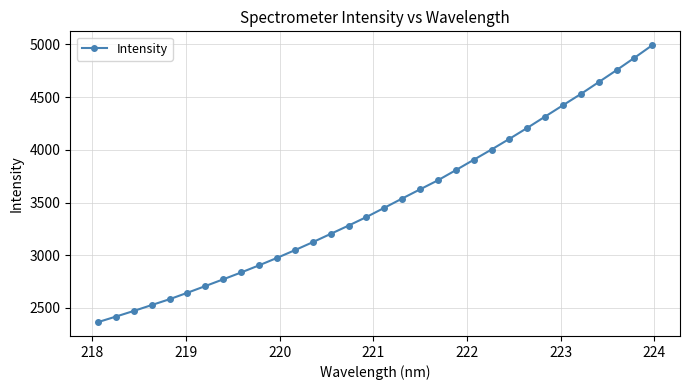

True or false: there are more than 2 points higher than both neighbors.

False